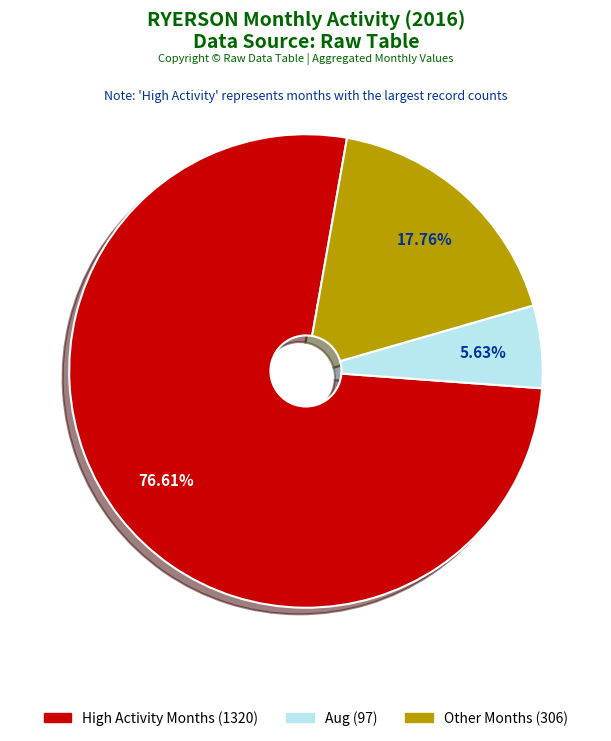

Does Aug (97) represent more than half of the total?

No